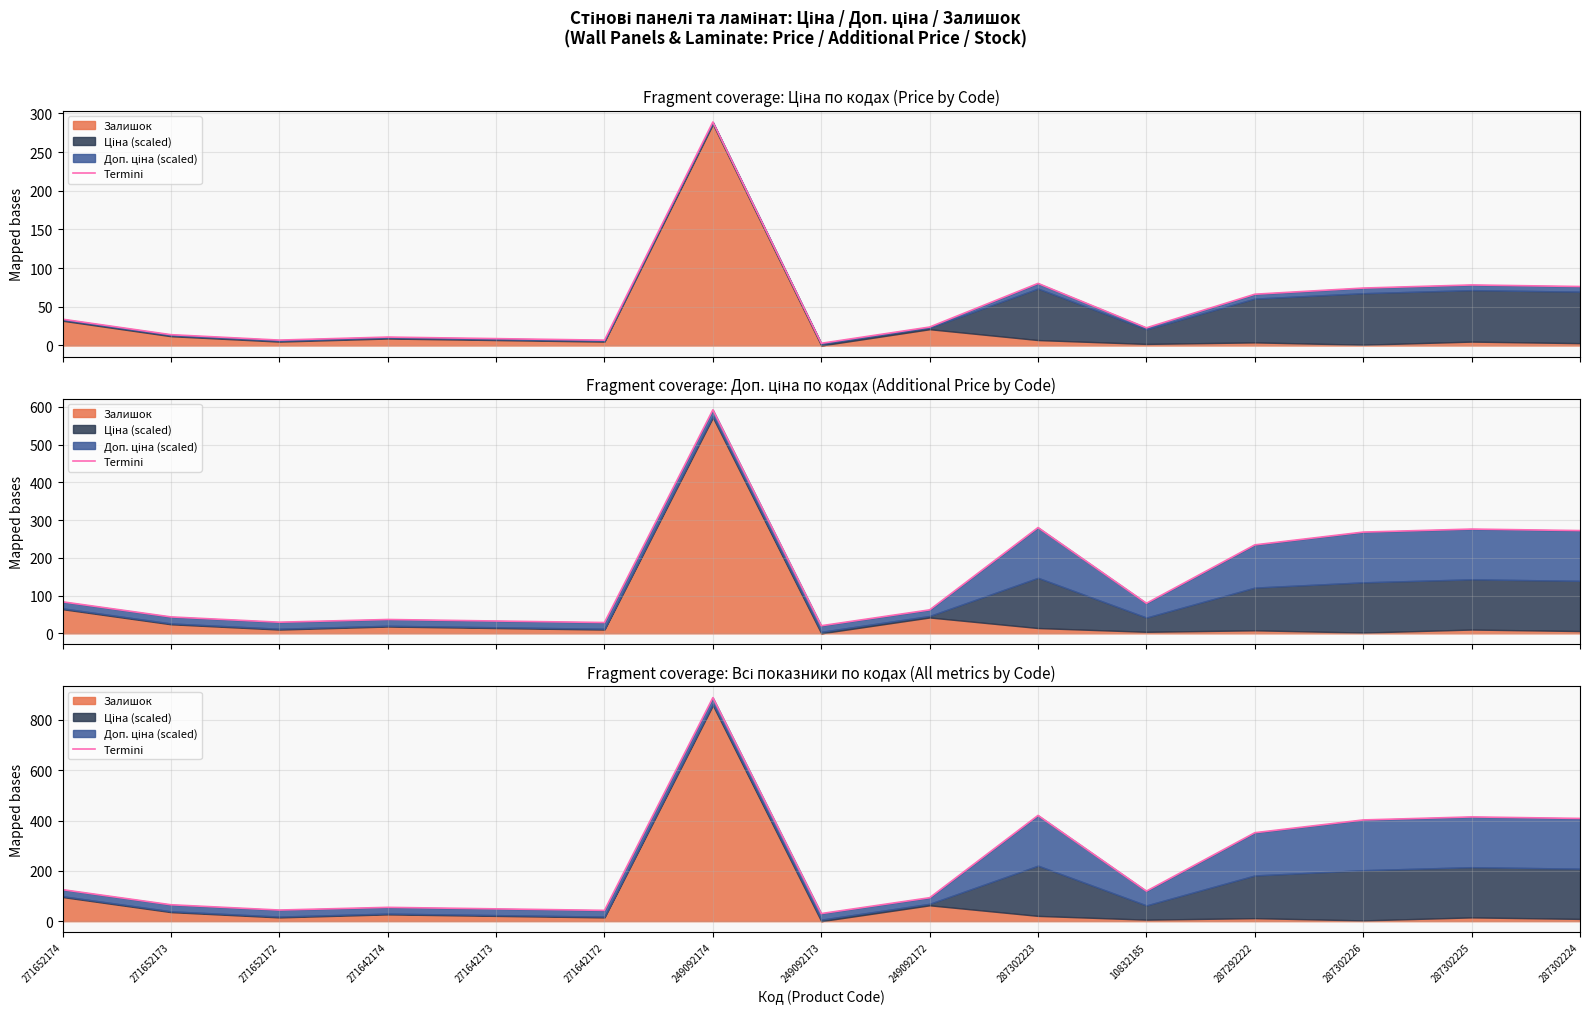

Which has a higher value, 271652173 or 271642173?

271652173